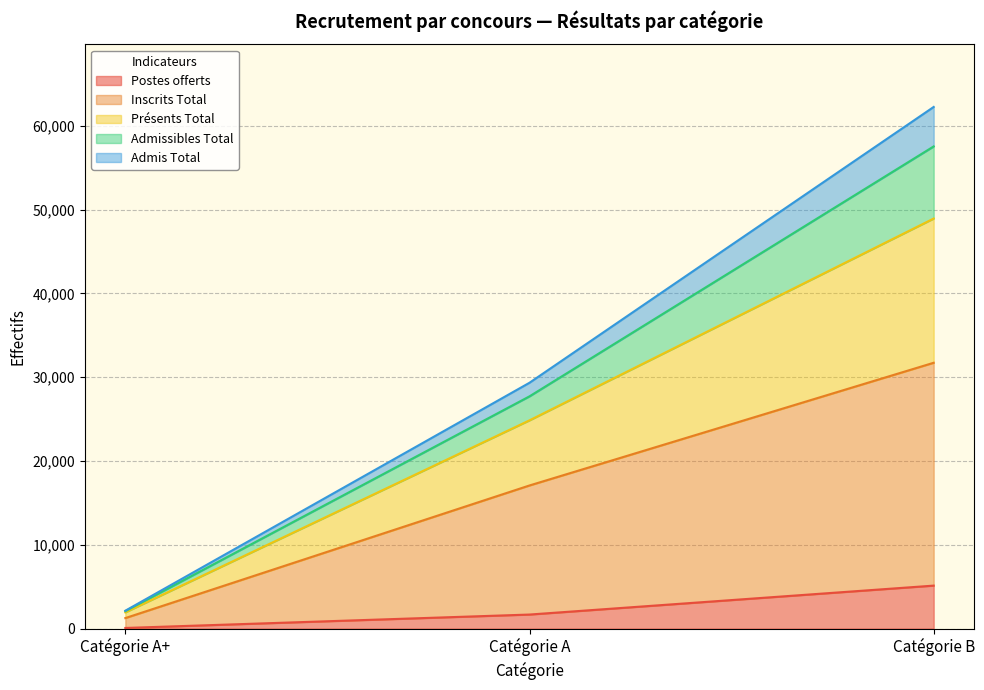

Which category has the highest value in the Postes offerts series?

Catégorie B